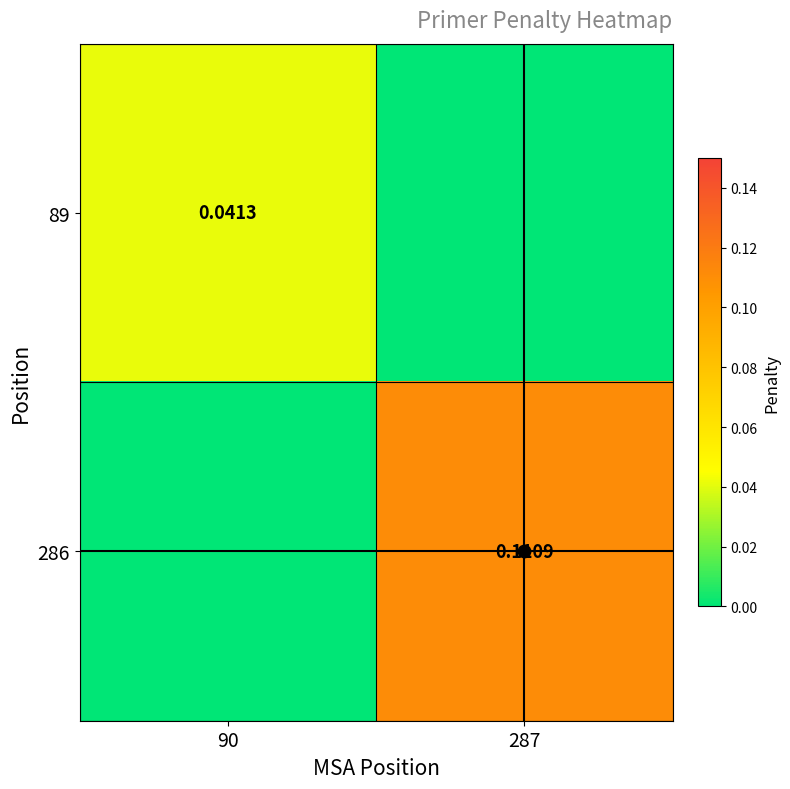

How many distinct data groups are displayed?

2